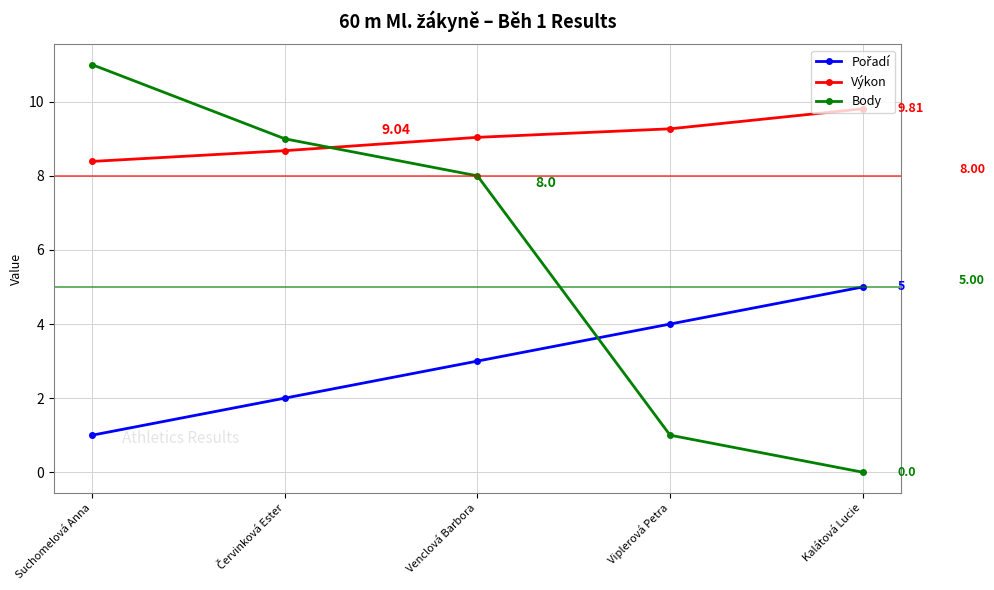

At which category does the chart reach its minimum across all series?

Kalátová Lucie